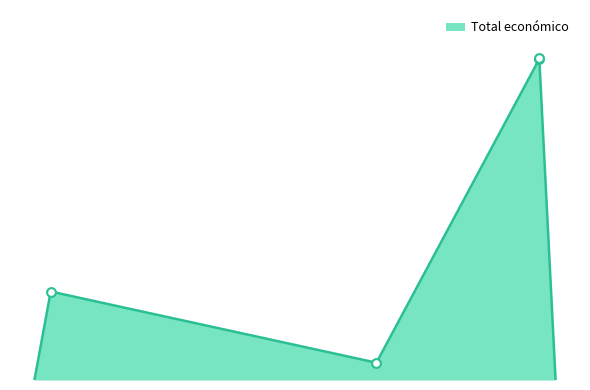

Approximately how many times larger is the value at 2024 compared to 2024?

1.0